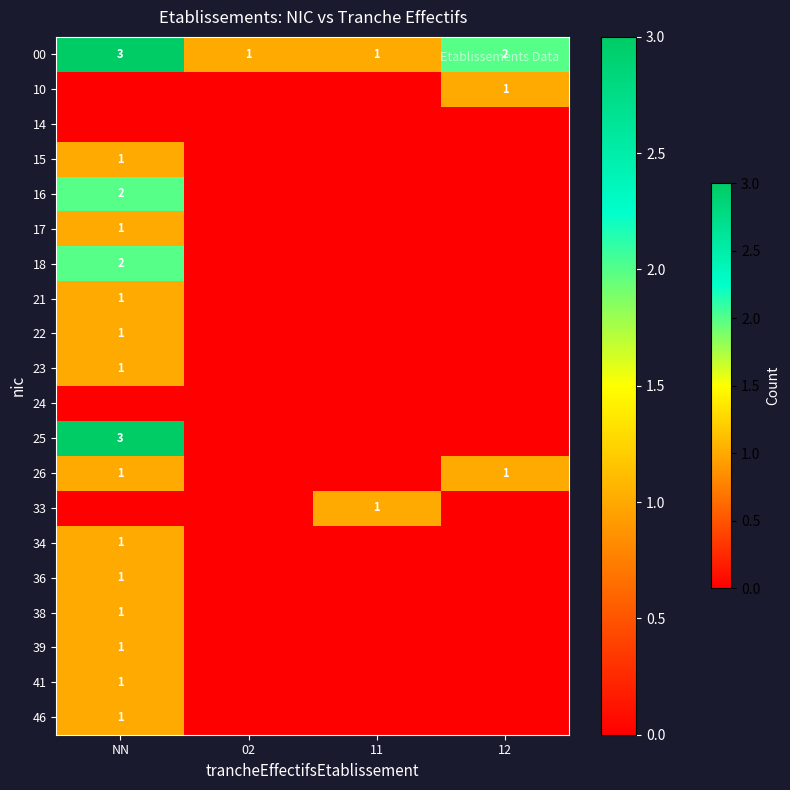

The value of 26 at NN is 1. True or false?

True